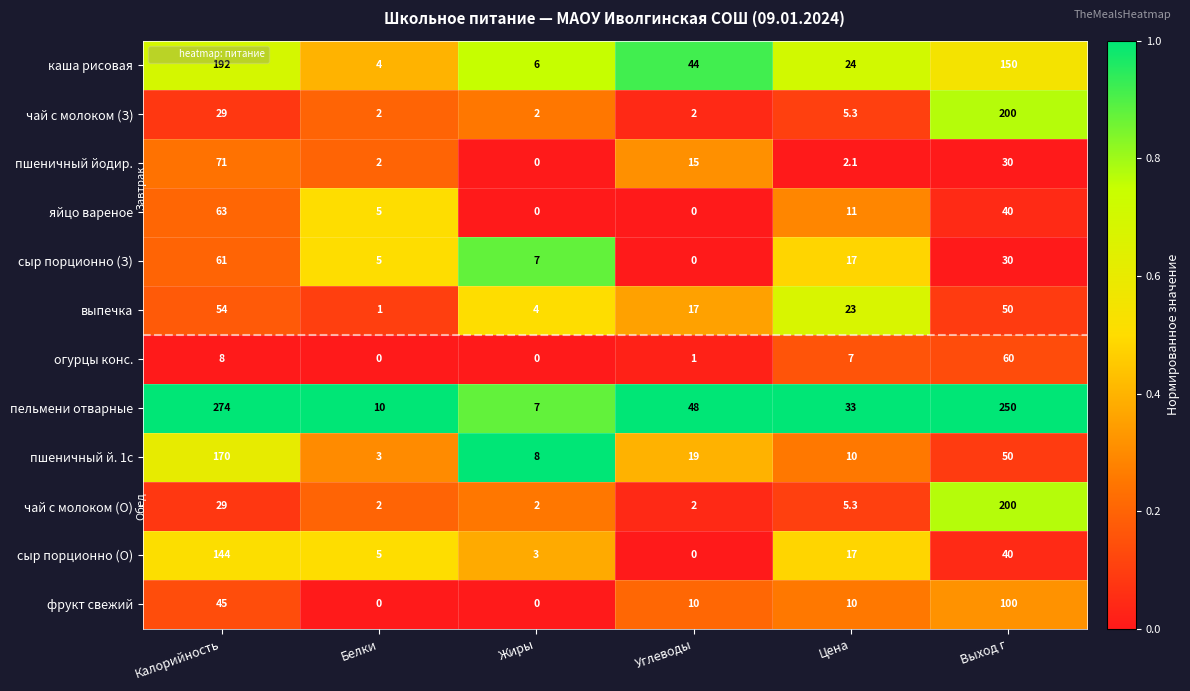

True or false: сыр порционно (О) has a value of 10.5 at Выход г.

False